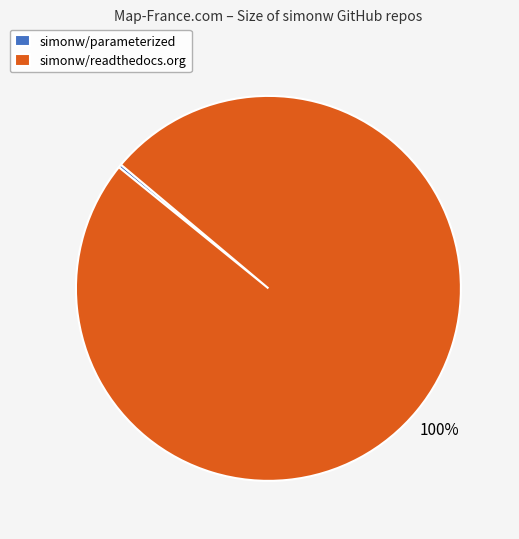

Does any single category account for the majority?

Yes